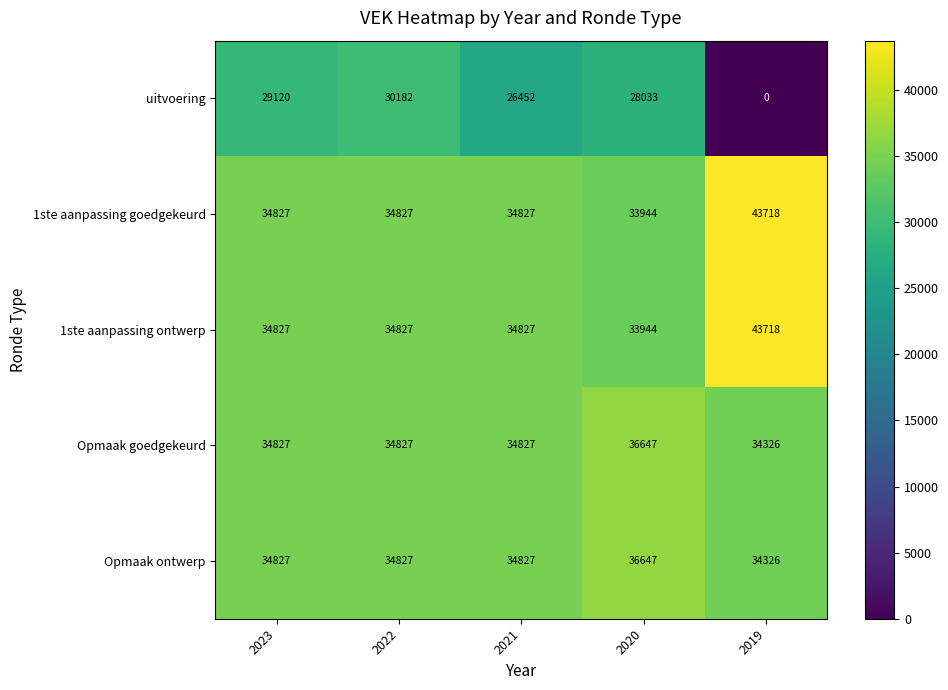

At which category is the sum across all series the highest?

2022